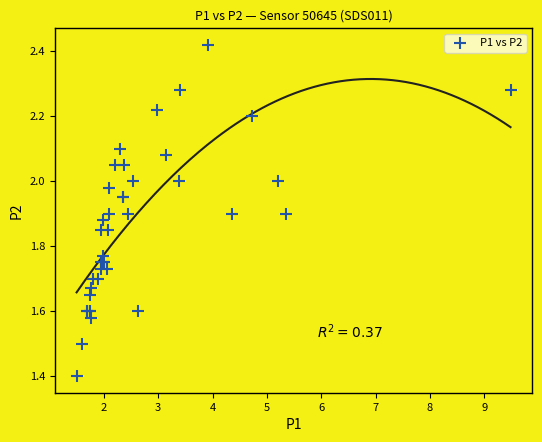

What Y value in the scatter plot is closest to 1?

1.4